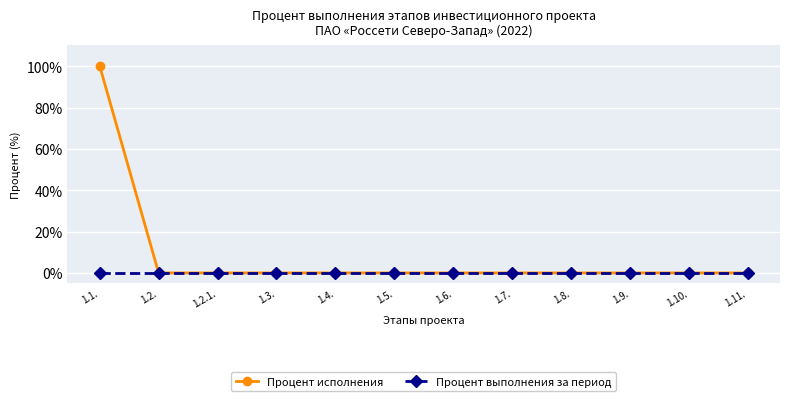

How many series are shown in this chart?

2